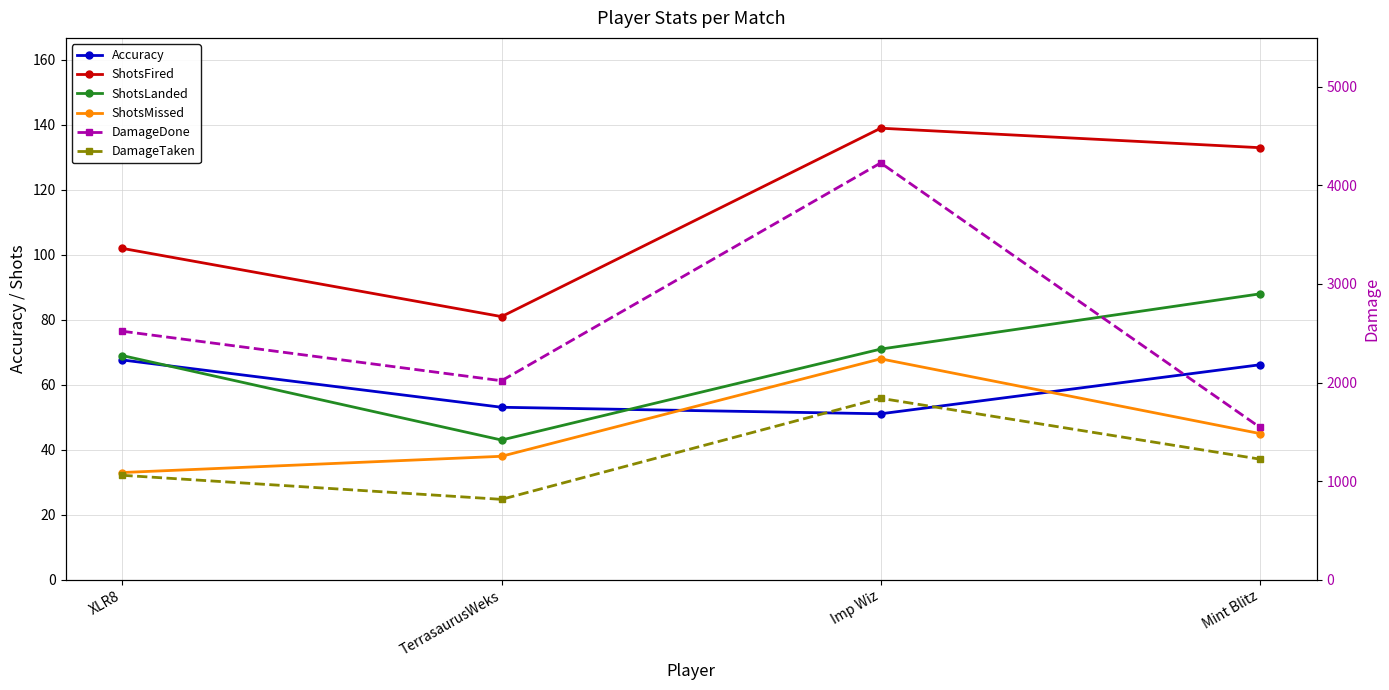

Which series ends up on top after the final intersection of ShotsMissed and Accuracy?

Accuracy